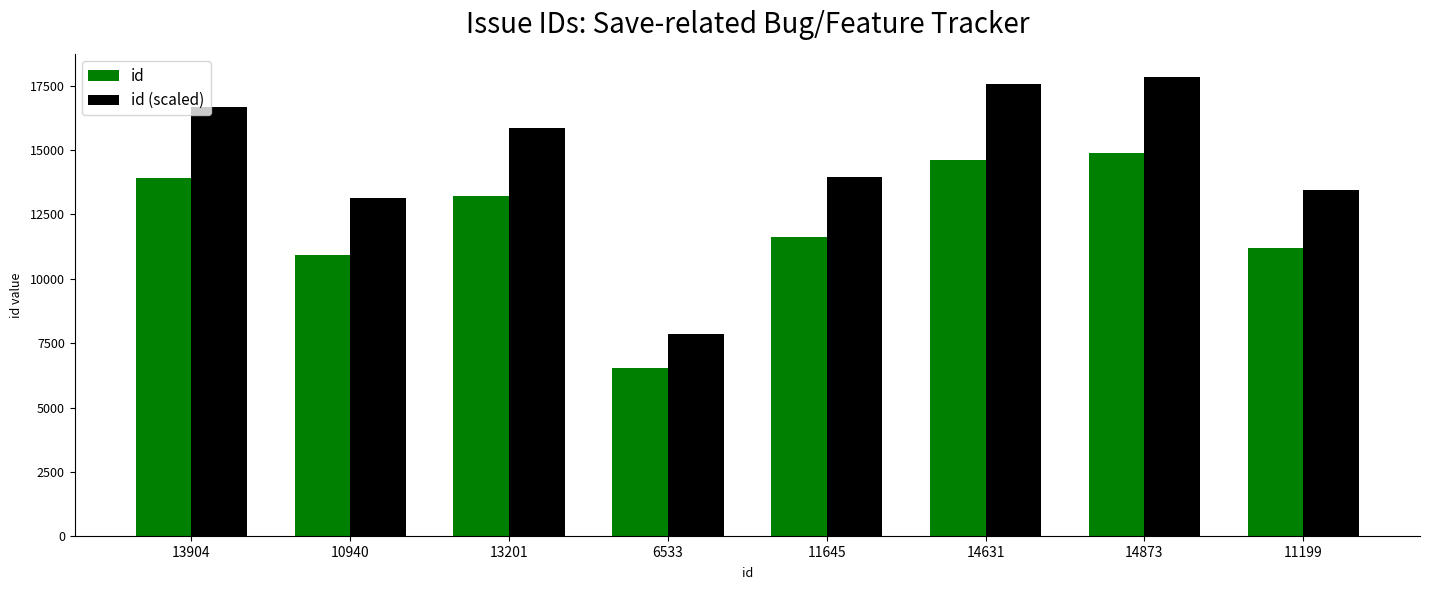

What is the sum of all id values?

96926.0